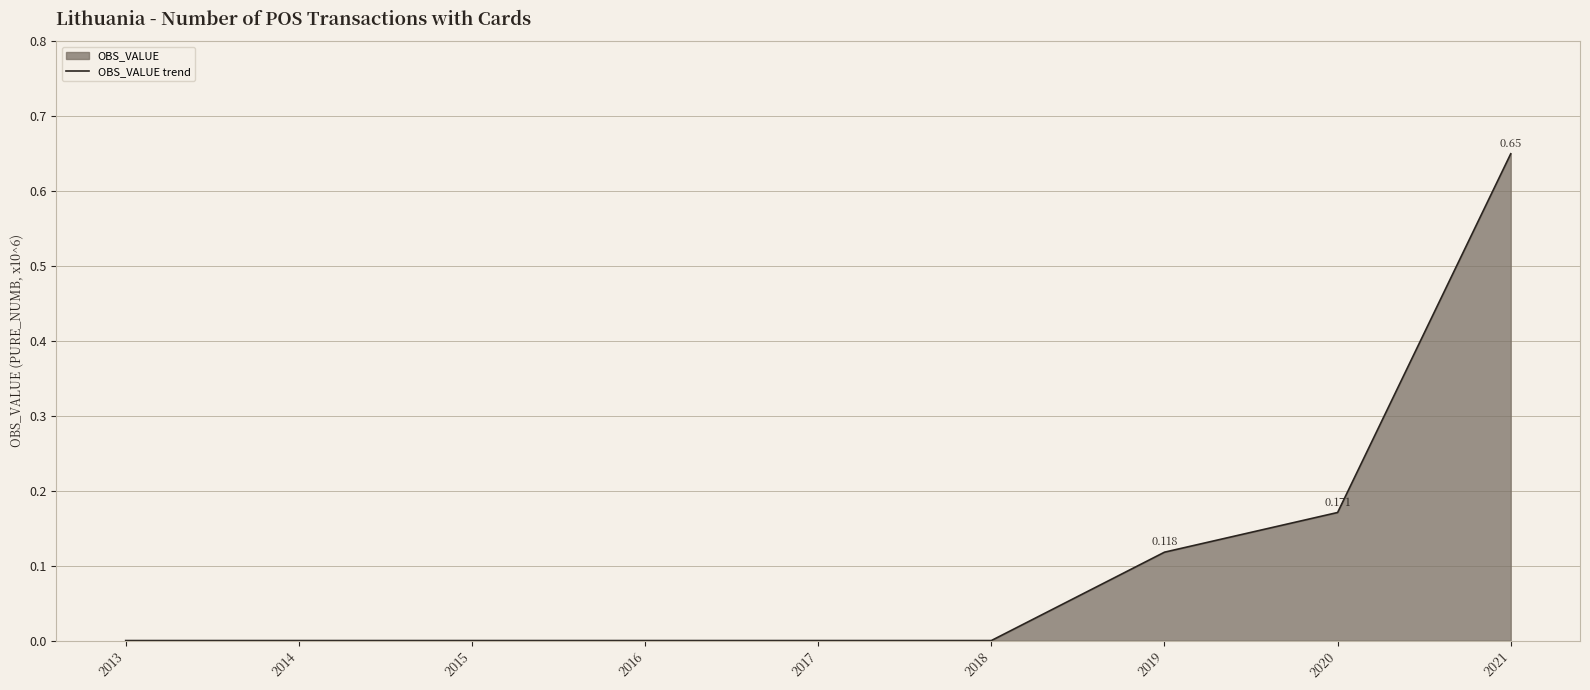

What is the average value?

0.1